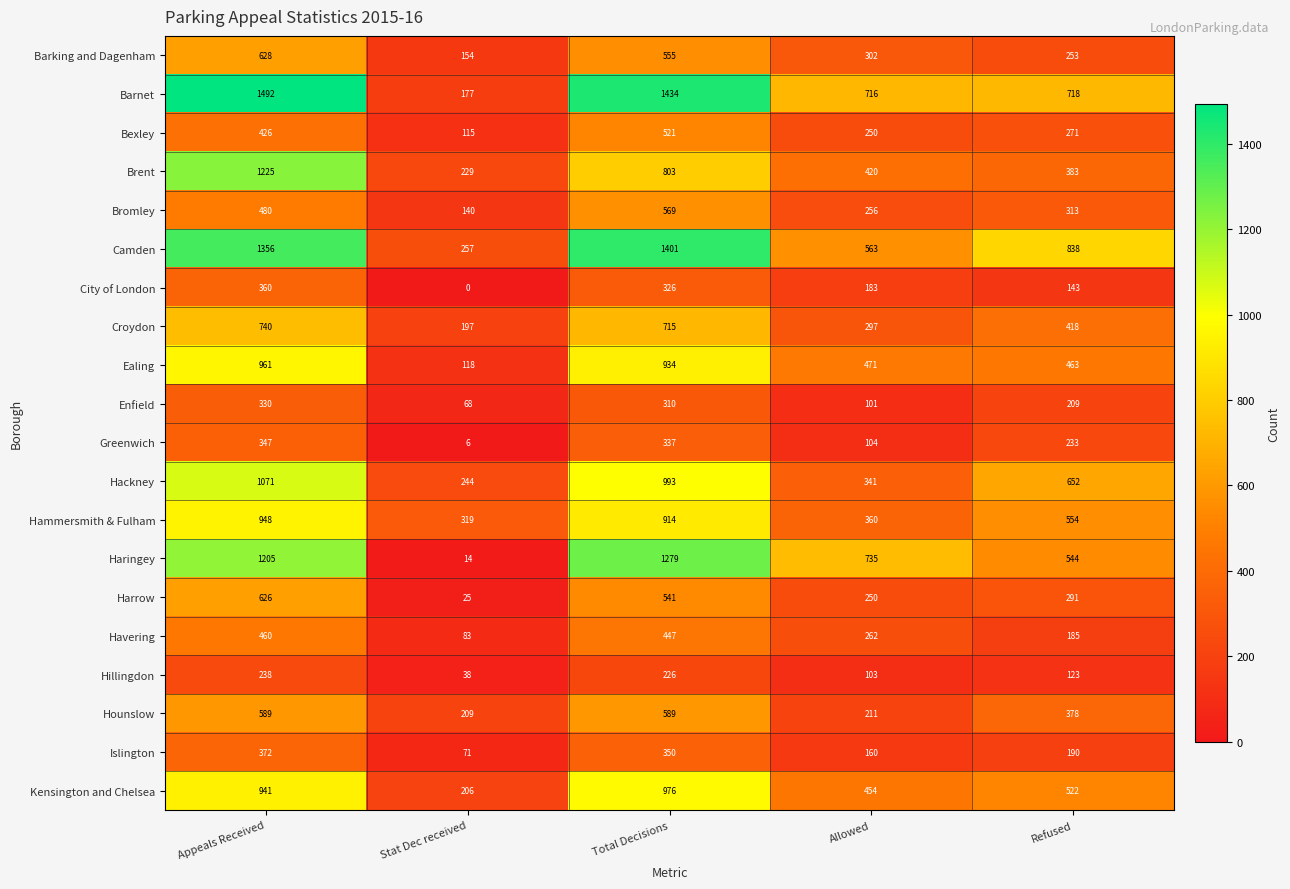

At how many categories does at least one series exceed 263?

5